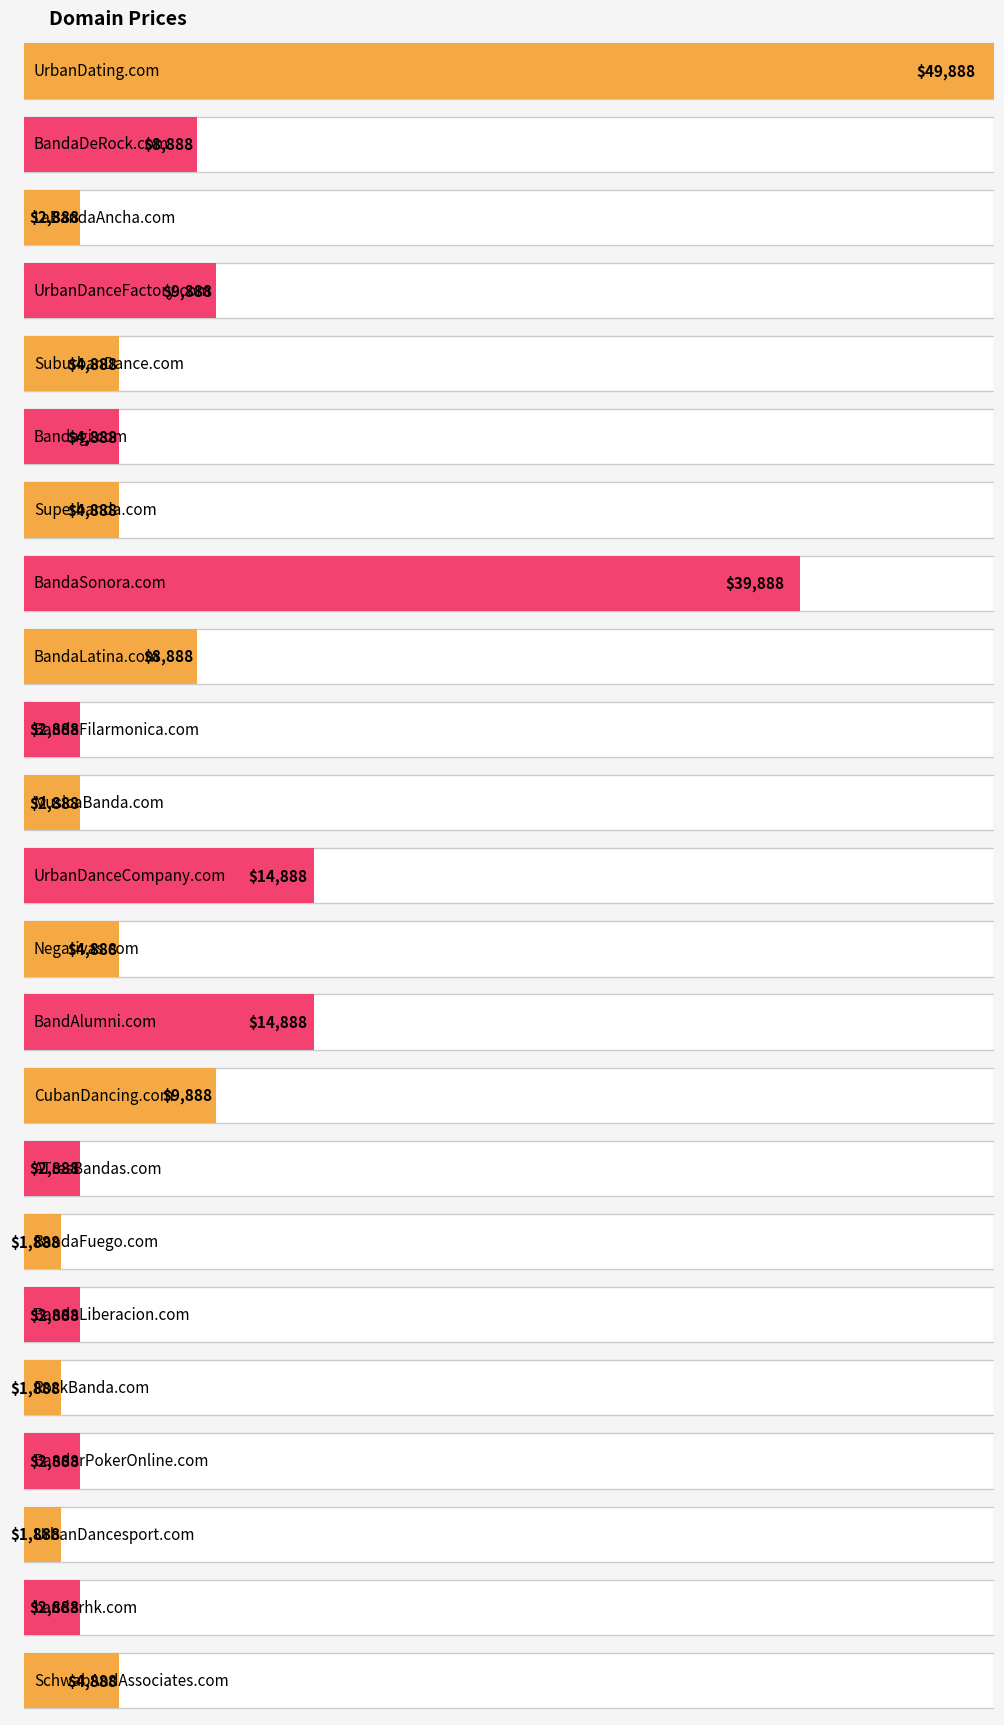

True or false: the data shows 2888 at MusicaBanda.com.

True